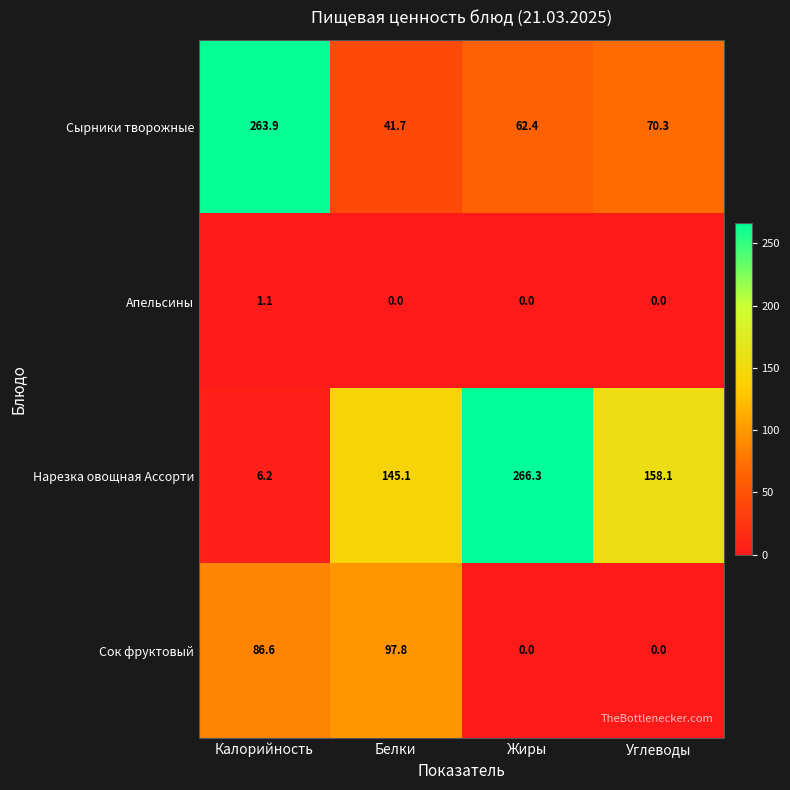

List the series in order of their overall mean, lowest first.

Апельсины, Сок фруктовый, Сырники творожные, Нарезка овощная Ассорти